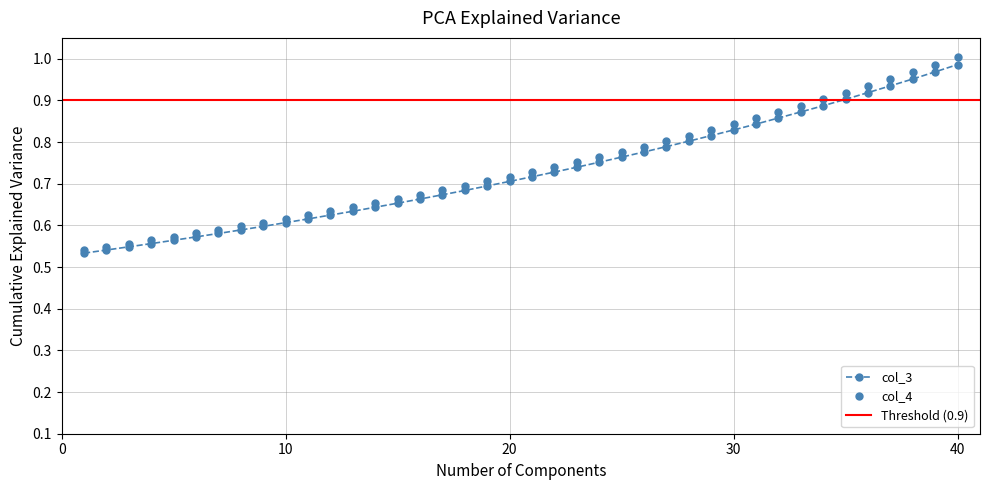

The col_4 series shows 1.3 at 37. True or false?

False